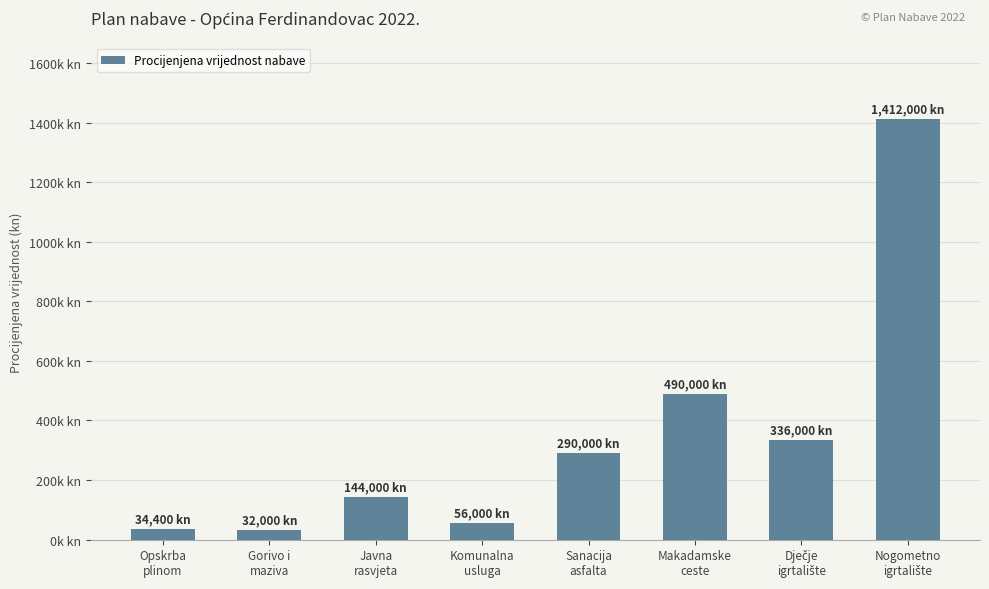

True or false: the data shows 82039 at Komunalna
usluga.

False